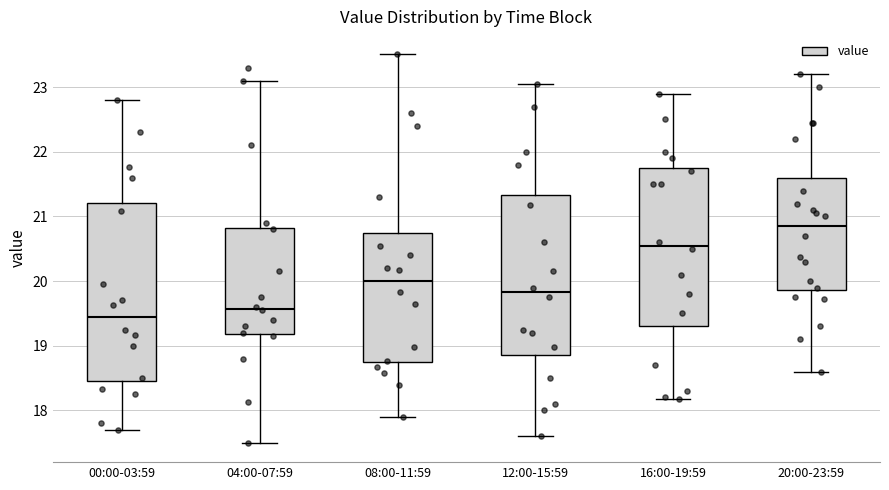

Reading left to right, transcribe this box plot: for each box, give where its median line is, the range the box spans, and where its two whiskers end, as read against the y-axis. The values are not printed on the chart, so give them approximately, as read against the axis.

00:00-03:59: median 19.4, box 18.5 to 21.2, whiskers 17.7 to 22.8
04:00-07:59: median 19.6, box 19.2 to 20.8, whiskers 17.5 to 23.1
08:00-11:59: median 20.0, box 18.7 to 20.7, whiskers 17.9 to 23.5
12:00-15:59: median 19.8, box 18.9 to 21.3, whiskers 17.6 to 23.1
16:00-19:59: median 20.6, box 19.3 to 21.8, whiskers 18.2 to 22.9
20:00-23:59: median 20.9, box 19.9 to 21.6, whiskers 18.6 to 23.2